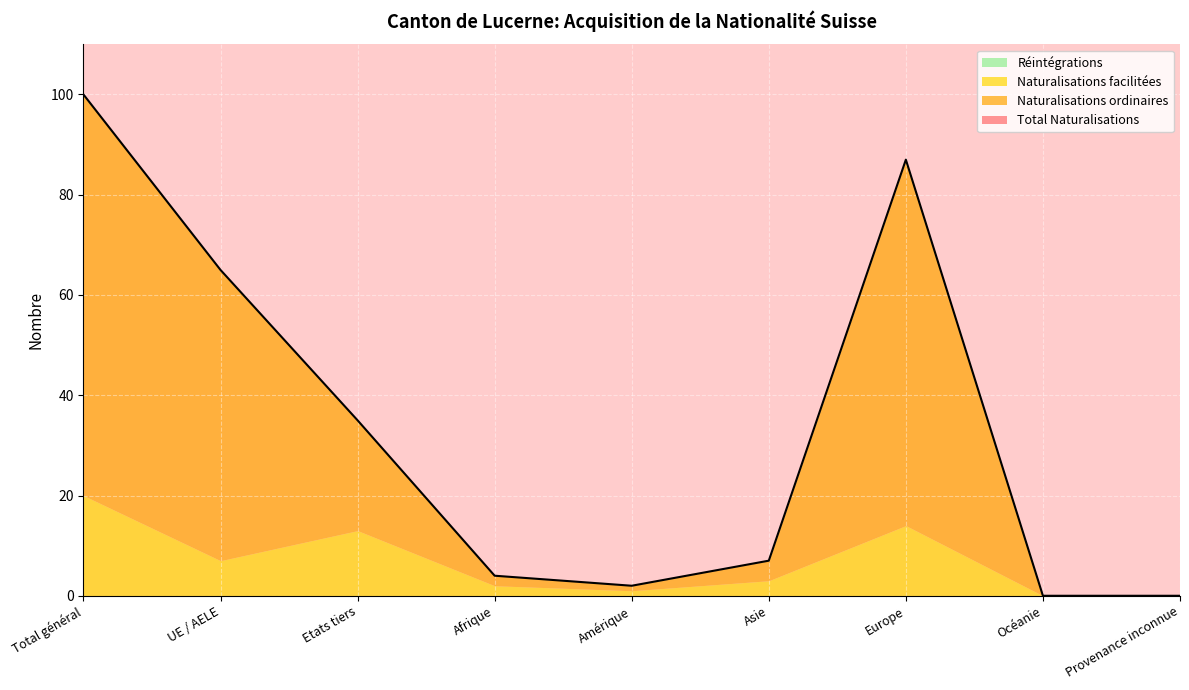

Reading right to left, transcribe all the data shown in this chart.

Total Naturalisations: 0	0	87	7	2	4	35	65	100
Naturalisations ordinaires: 0	0	73	4	1	2	22	58	80
Naturalisations facilitées: 0	0	14	3	1	2	13	7	20
Réintégrations: 0	0	0	0	0	0	0	0	0